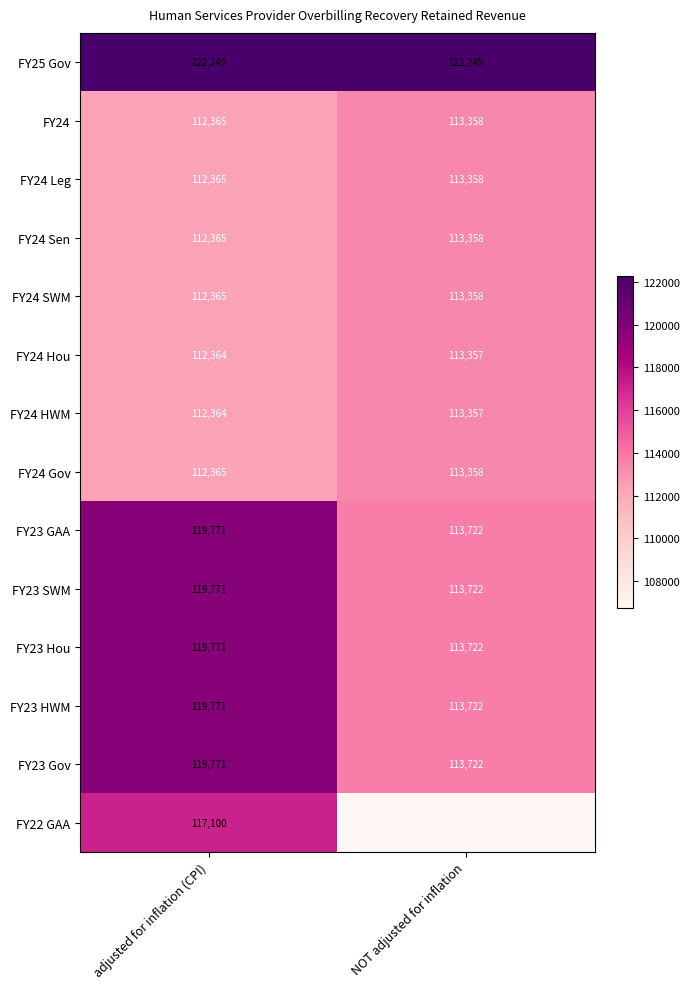

Which category has the lowest value across all series?

NOT adjusted for inflation